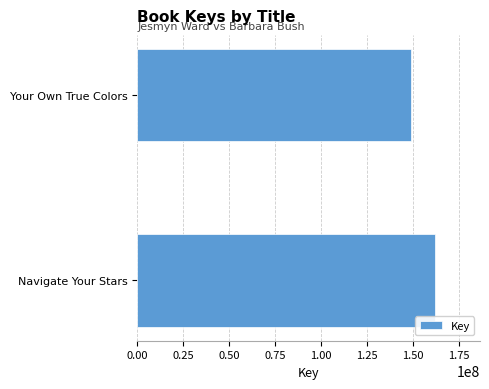

Rank the categories by value from highest to lowest.

Navigate Your Stars, Your Own True Colors